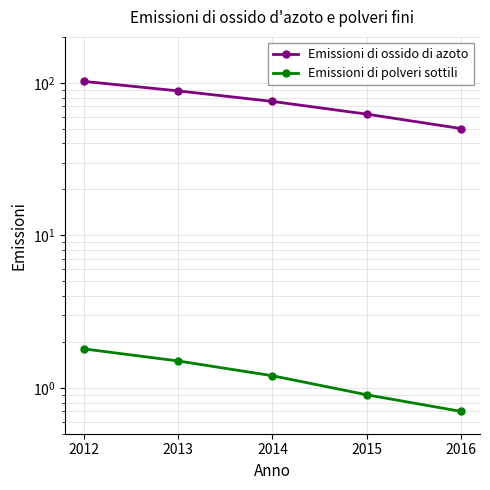

Reading left to right, extract all data points from this chart.

Emissioni di ossido di azoto: 2012=102.2	2013=88.5	2014=75.5	2015=62.3	2016=50.1
Emissioni di polveri sottili: 2012=1.8	2013=1.5	2014=1.2	2015=0.9	2016=0.7